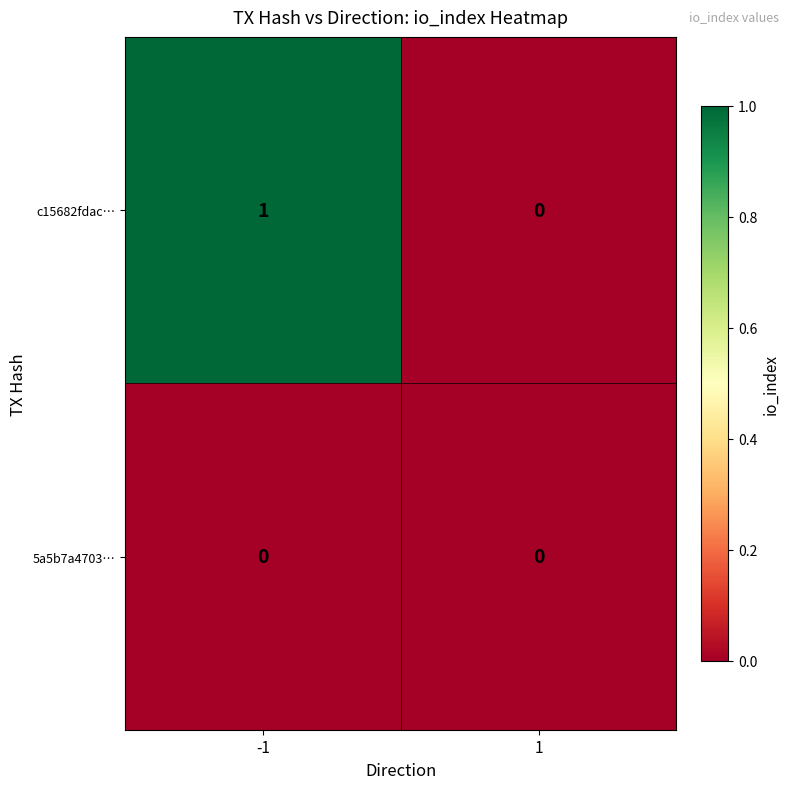

Which series has the widest spread of values?

c15682fdac…